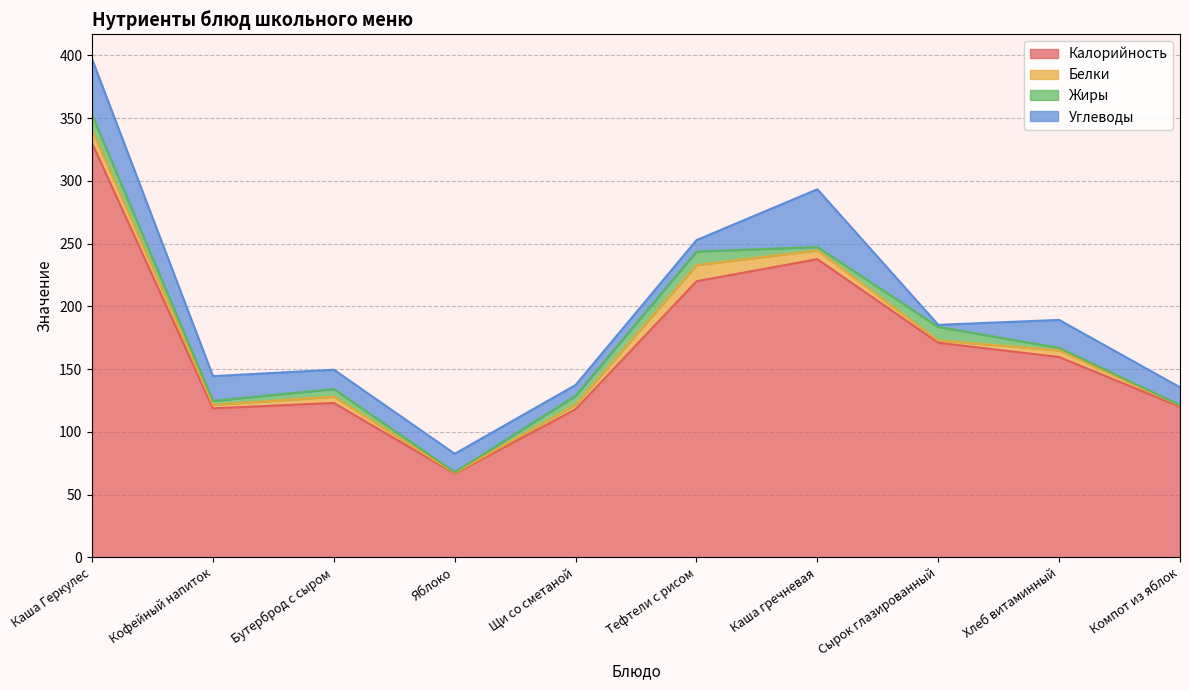

At which label is Белки closest to 6?

Хлеб витаминный